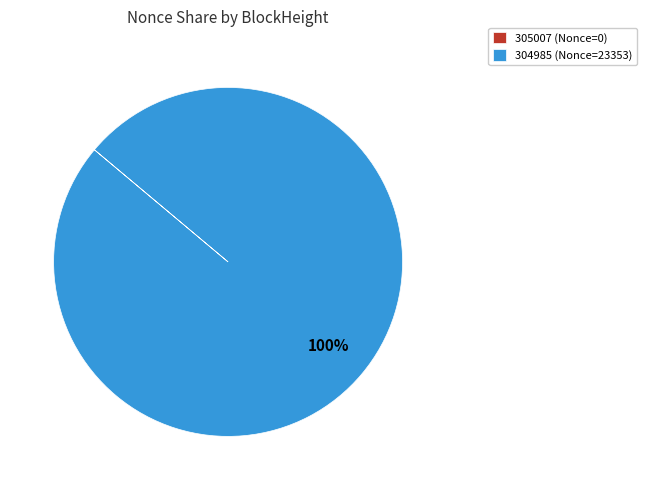

To the nearest percent, what is the difference between the largest and smallest slice percentages?

100%